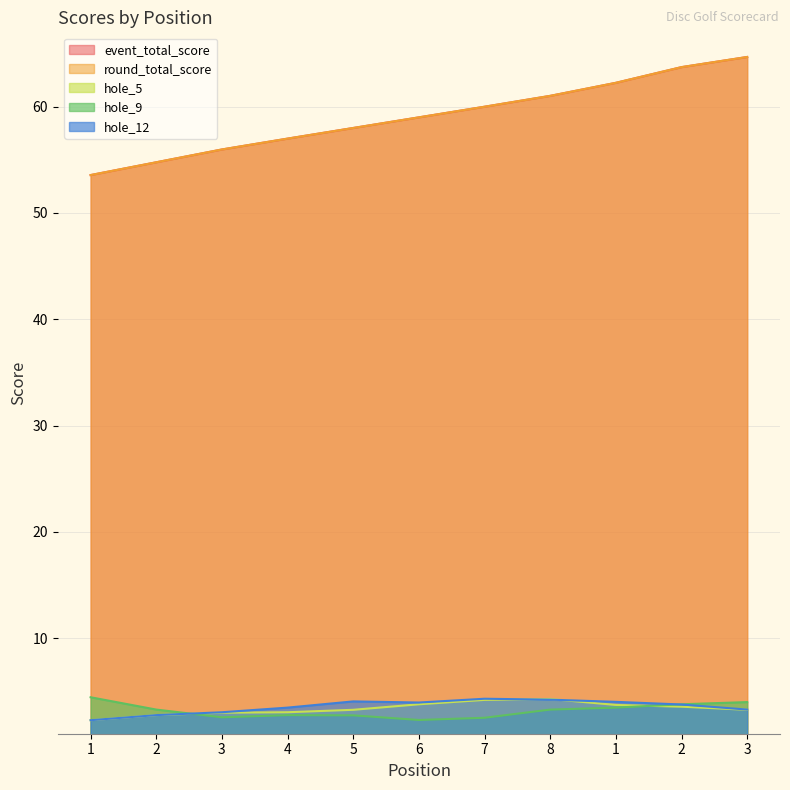

What is the label of the 6th point from the right?

6